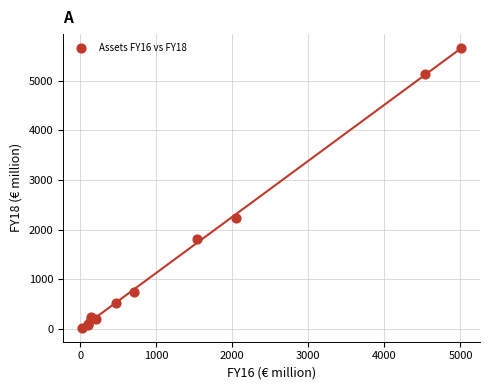

What Y value in the scatter plot is closest to 2843?

2230.8